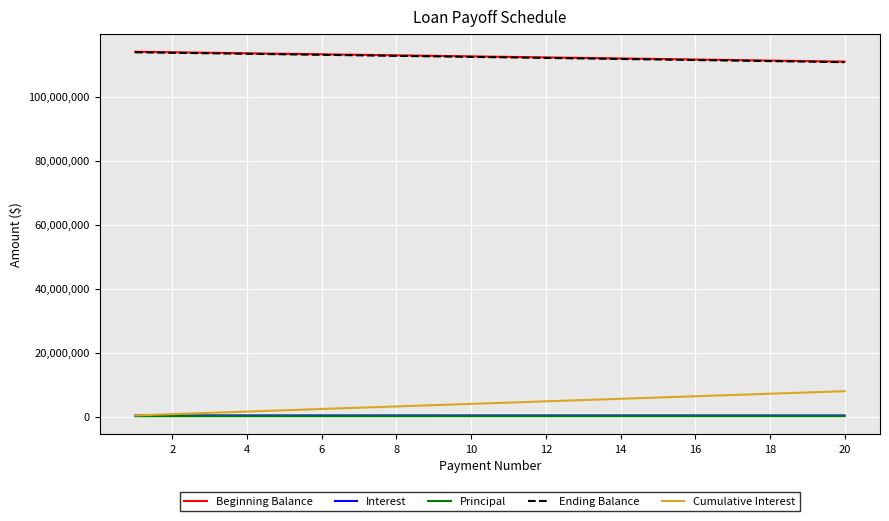

Count the number of data series in this chart.

5